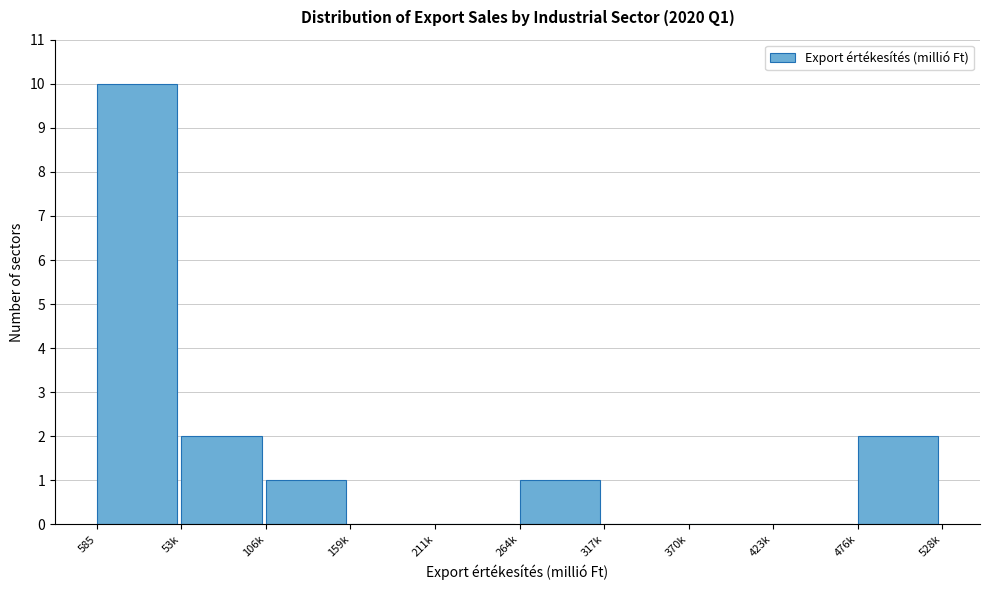

Reading right to left, what are all the values shown in this chart?

476k=2	423k=0	370k=0	317k=0	264k=1	211k=0	159k=0	106k=1	53k=2	585=10